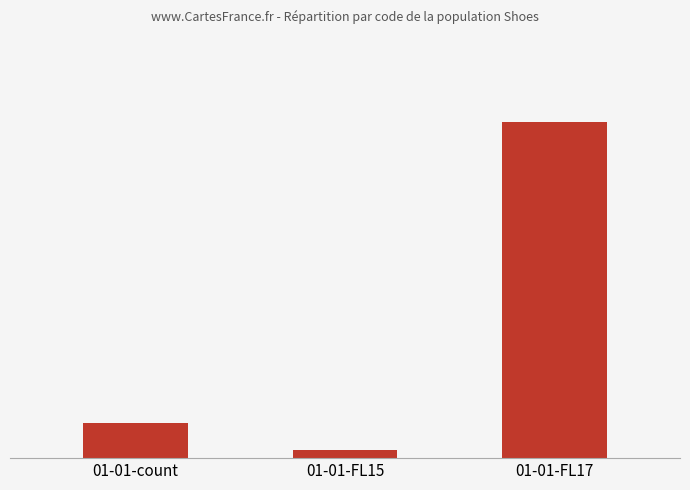

What is the difference between the values at 01-01-count and 01-01-FL15?

335